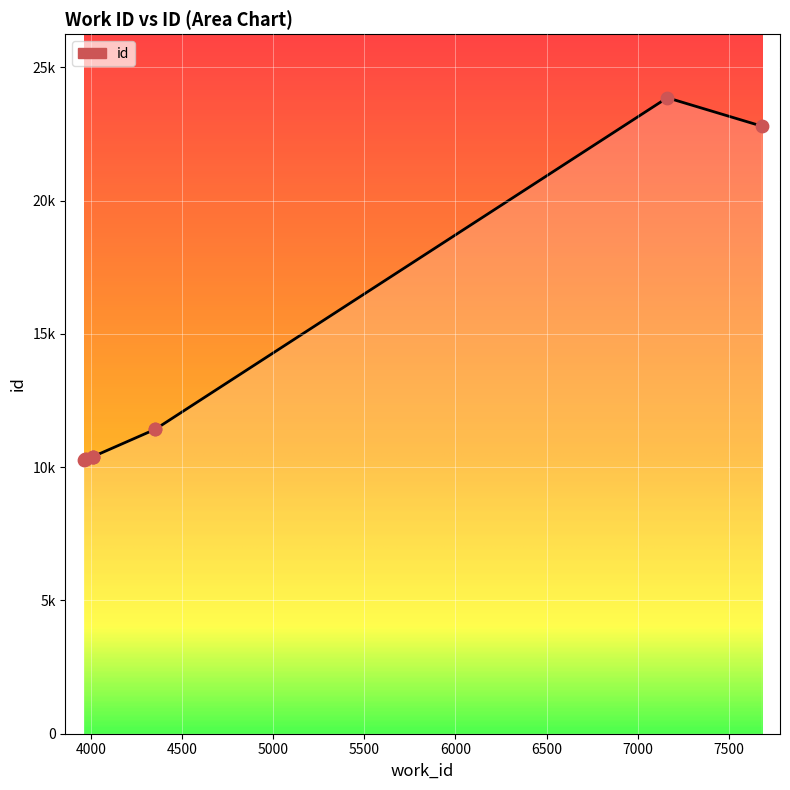

Which has a higher value, 3958 or 4007?

4007